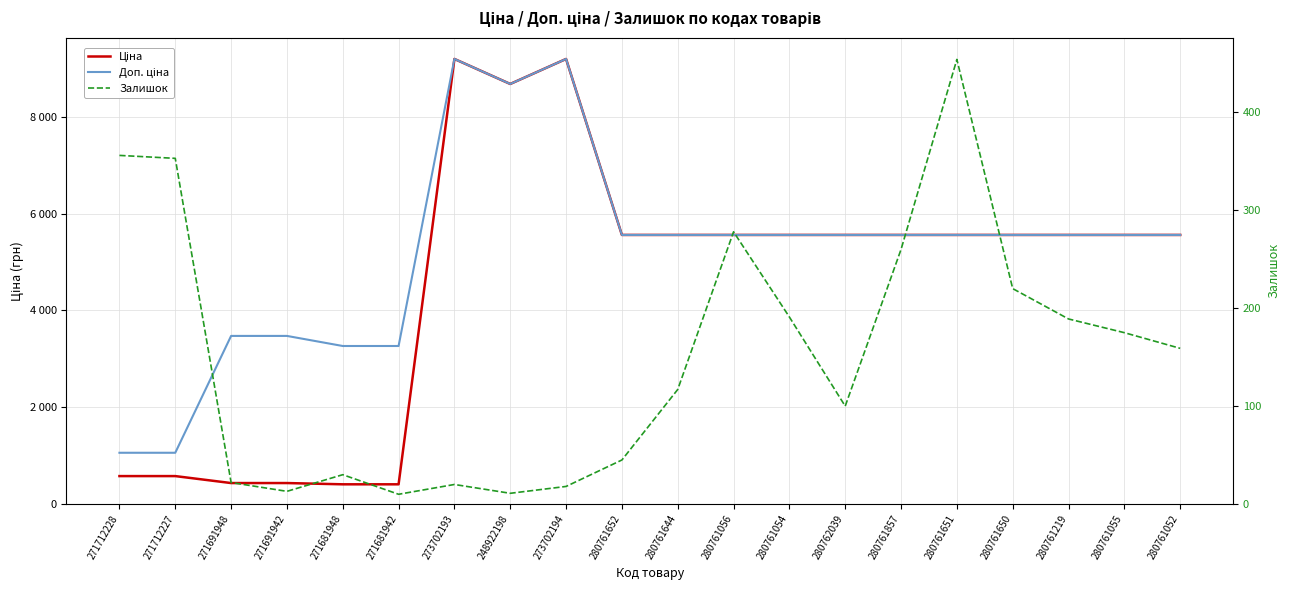

Is it true that Ціна equals 1432.0 at 280761055?

False